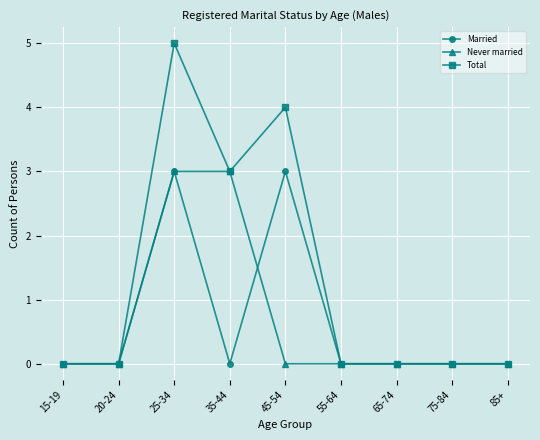

Count the Never married values in the range 0 to 1.

7